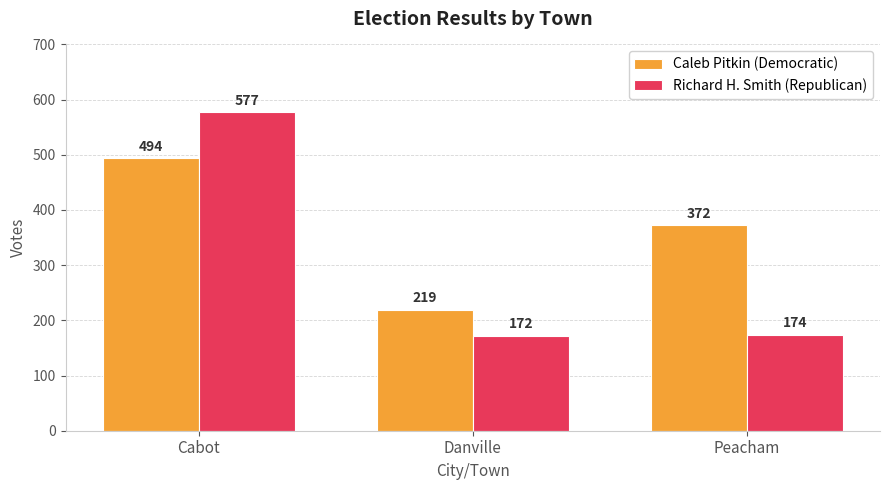

Count the number of data series in this chart.

2